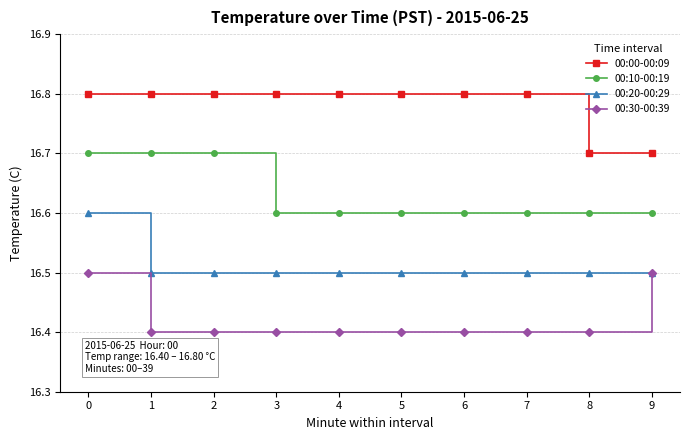

What is the average value of the 00:00-00:09 series?

16.8